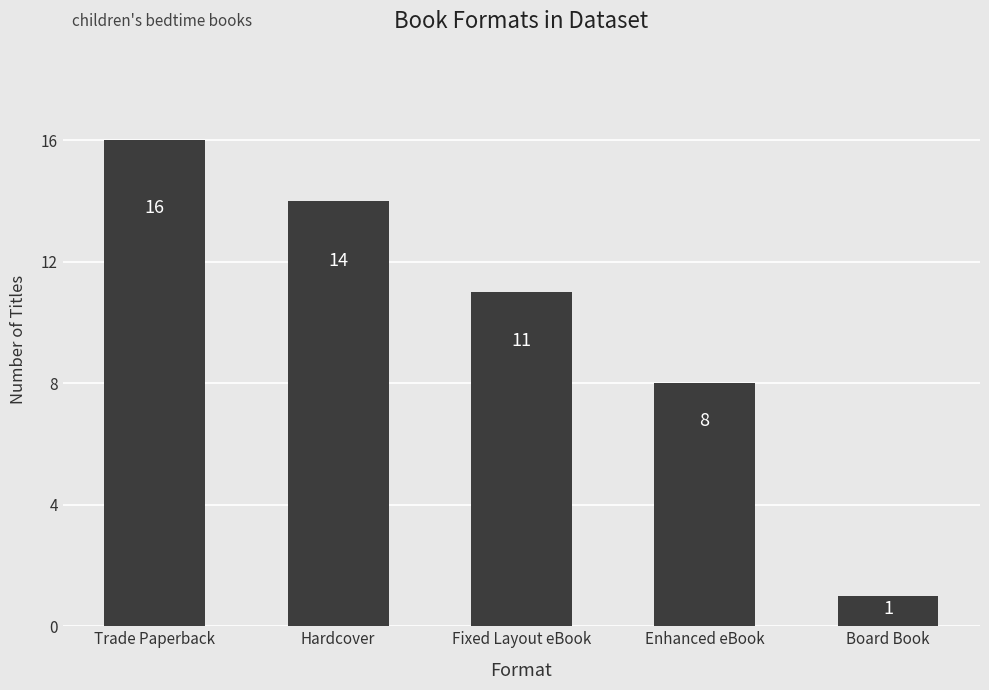

What is the difference between the maximum and minimum values?

15